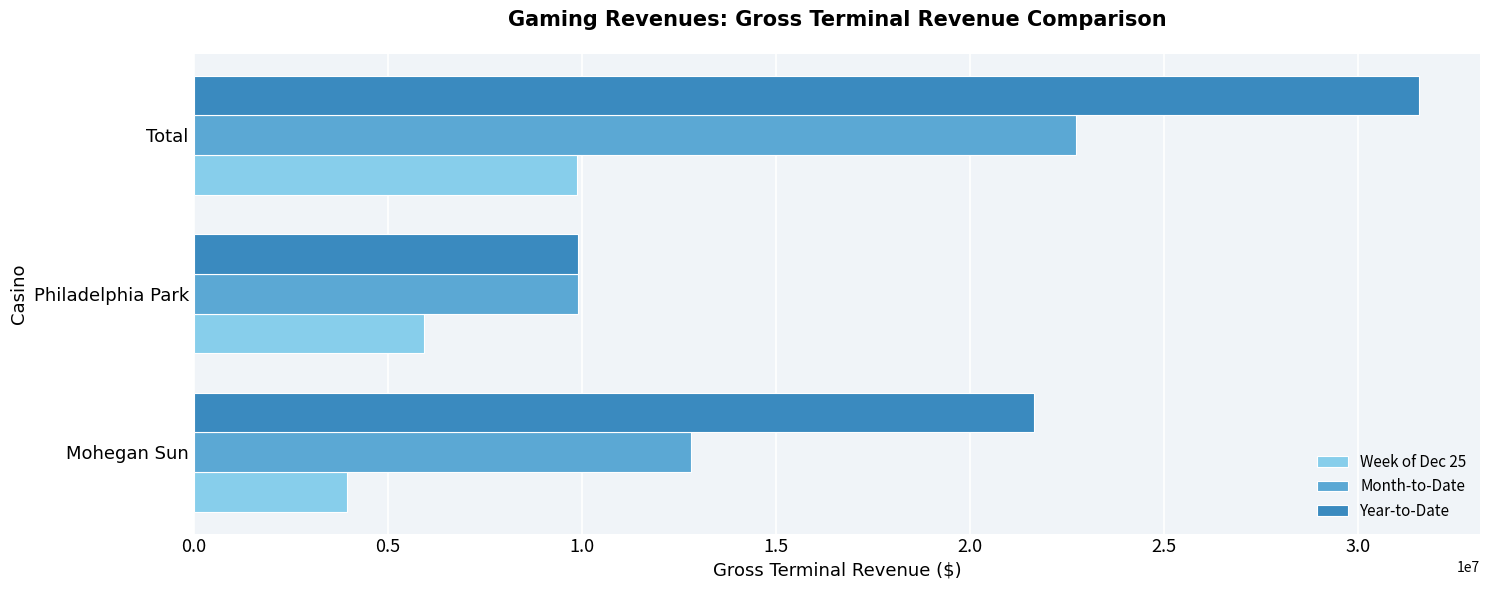

What is the difference between the highest and lowest values at Philadelphia Park?

3989792.5